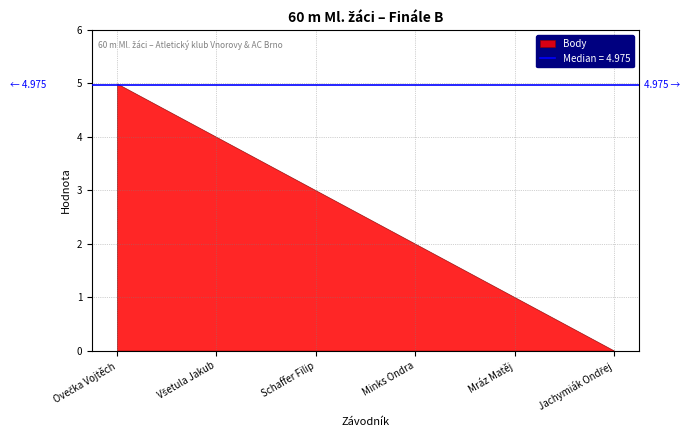

True or false: Ročník and Body intersect in this chart.

False